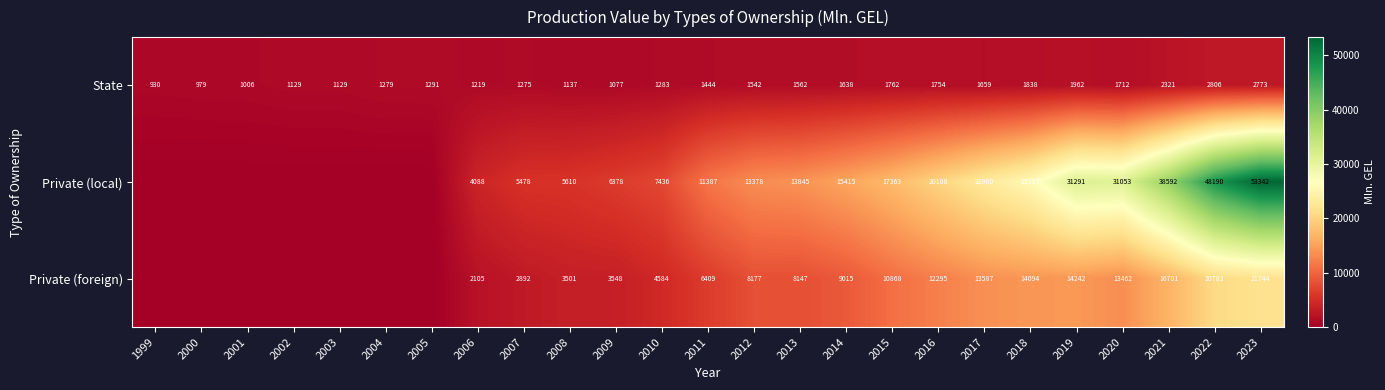

What is the difference between the maximum and minimum values in the State series?

1876